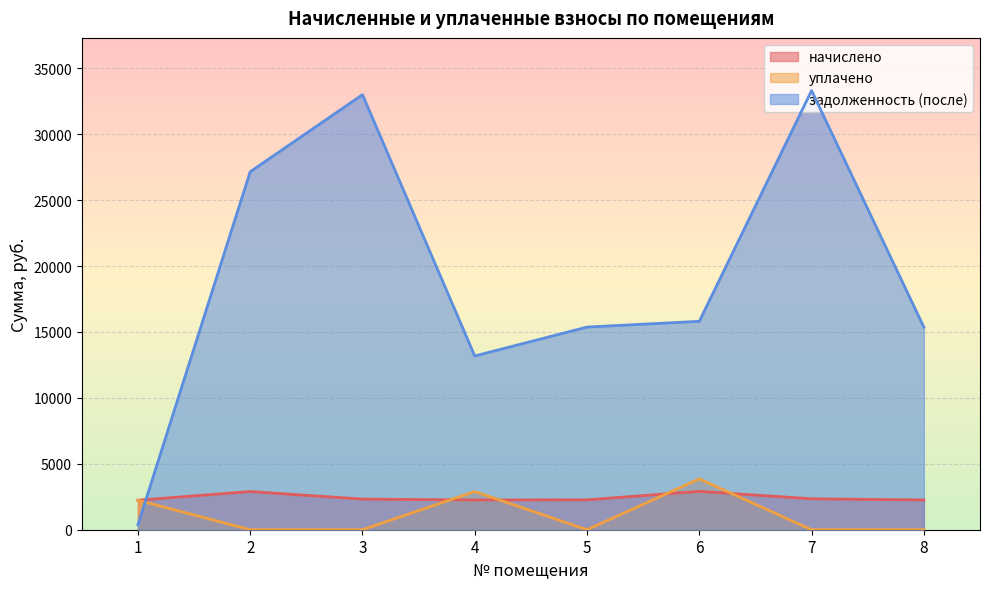

What is the maximum value shown in the chart?

33305.0